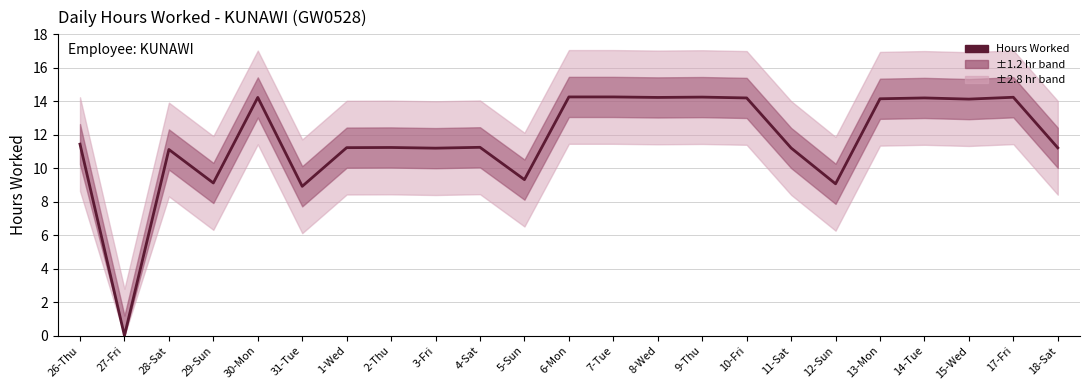

How many interior local peaks (higher than both neighbors) does the data have?

7